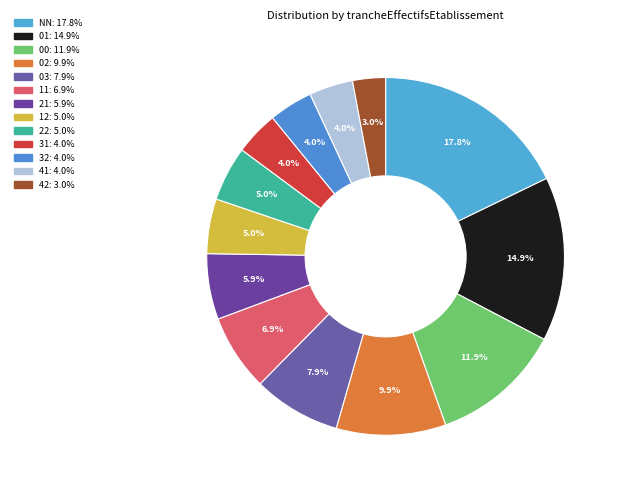

What is the largest slice in the pie chart?

NN